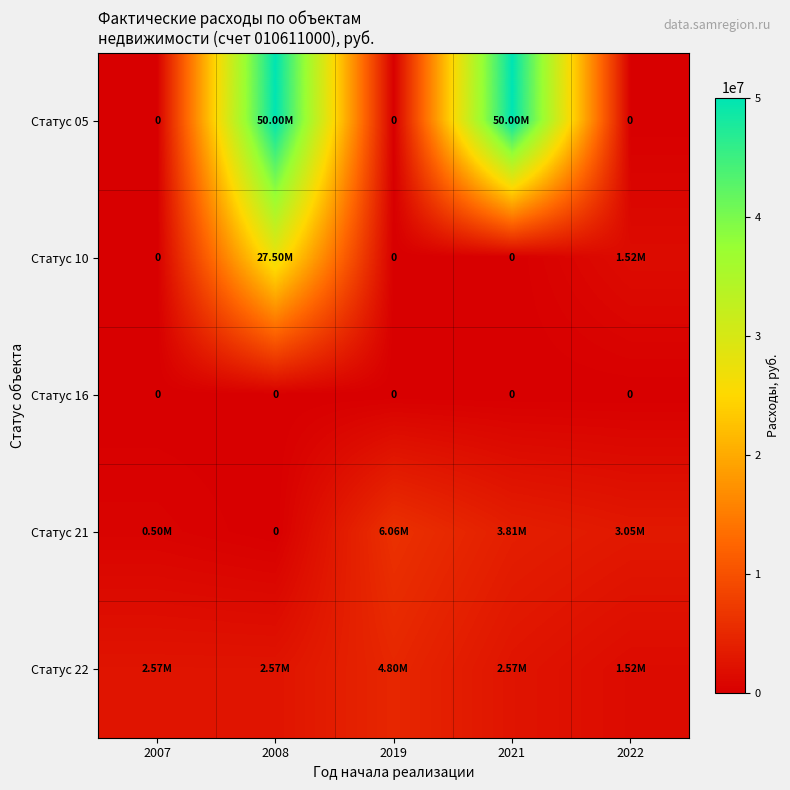

List the labels in order of Статус 16 value, smallest first.

2007, 2008, 2019, 2021, 2022